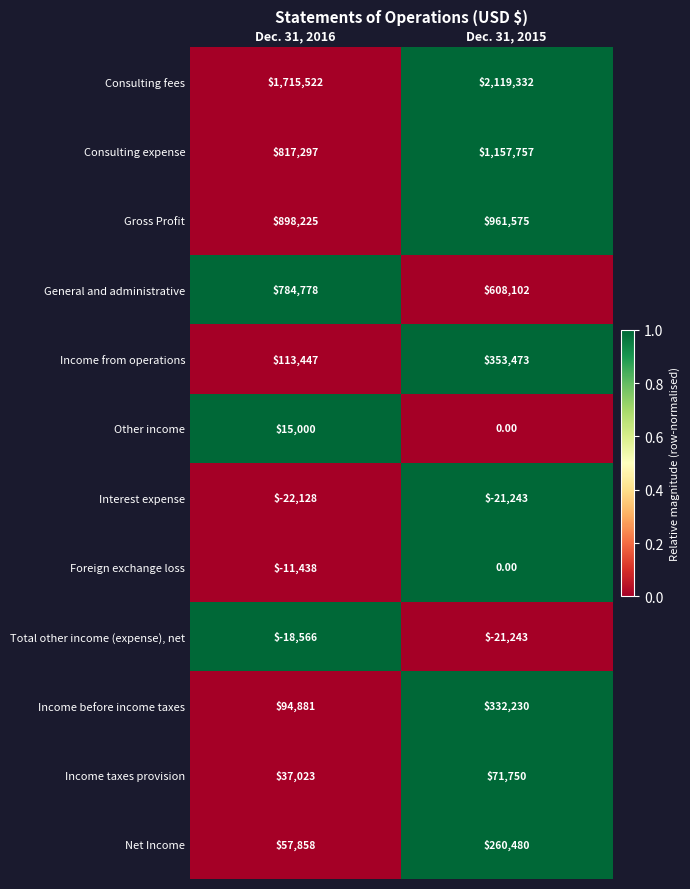

List the labels in order of Other income value, smallest first.

Dec. 31, 2015, Dec. 31, 2016